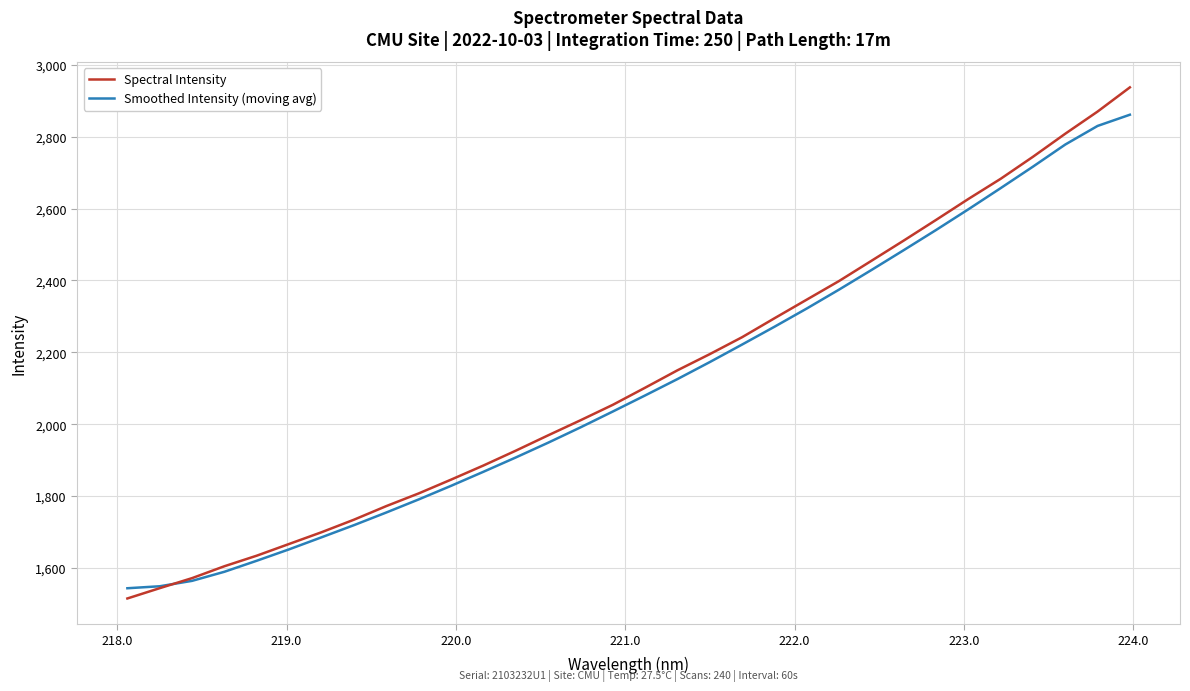

What is the difference between the maximum and minimum values in the Smoothed Intensity (moving avg) series?

1316.9